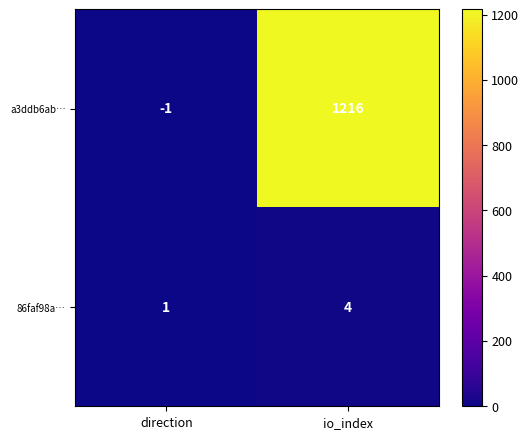

The value of a3ddb6ab… at io_index is 1216. True or false?

True